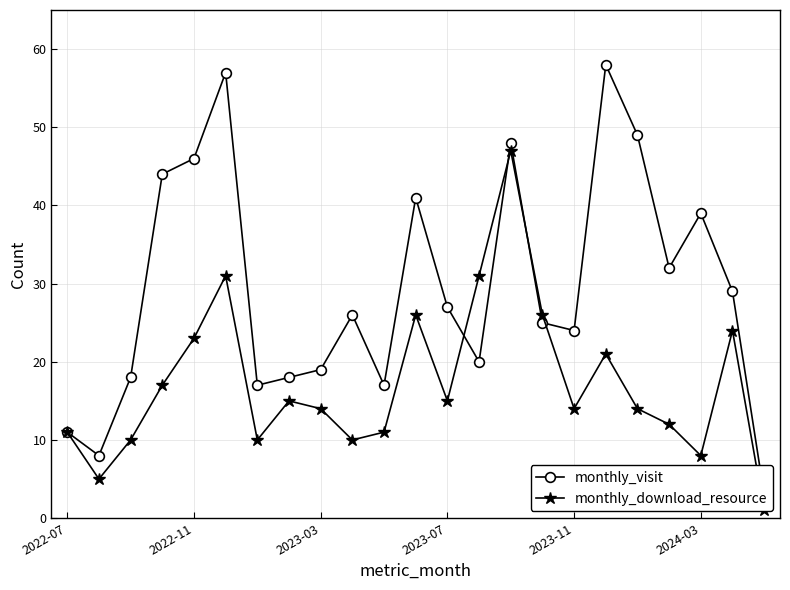

Rank the series by their maximum value, from lowest to highest.

monthly_download_resource, monthly_visit